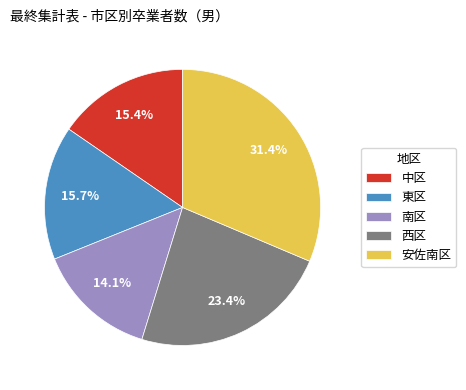

What percentage is the 西区 slice, to the nearest percent?

23%